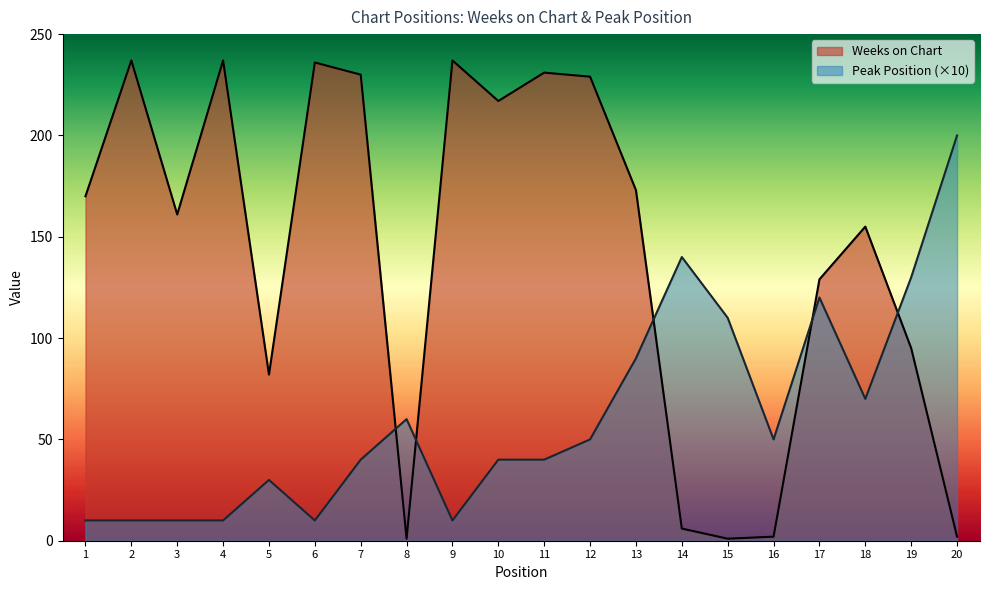

Does the chart display data point markers on the line(s)?

No